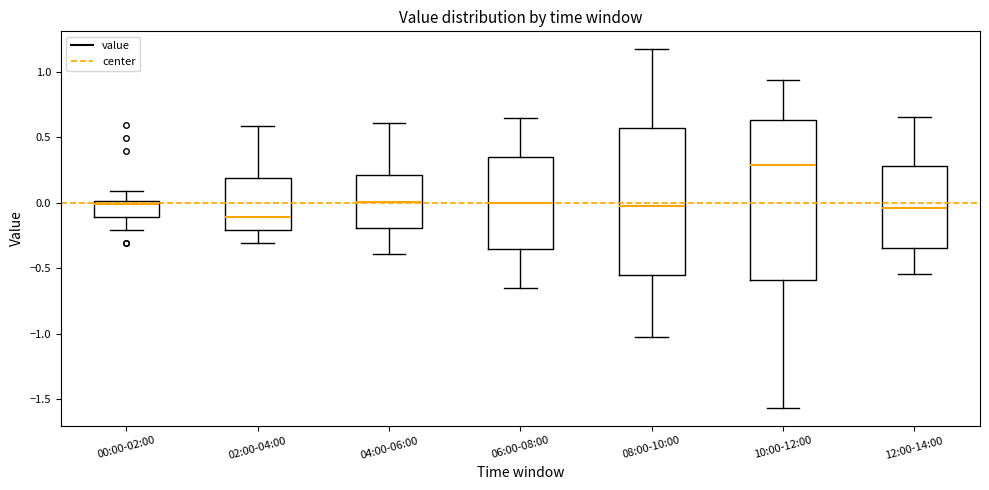

Which box has the highest median line?

10:00-12:00